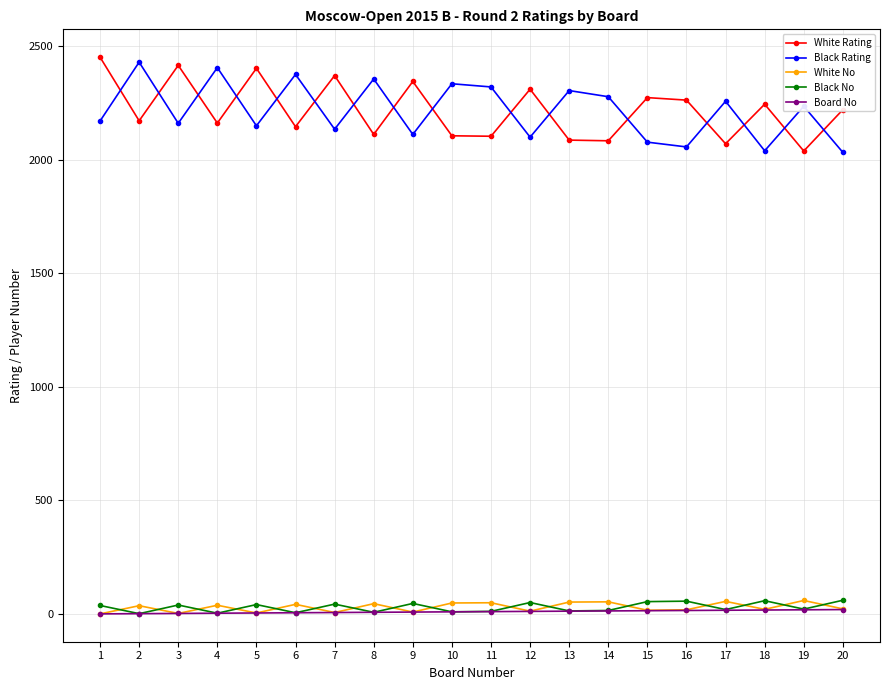

True or false: White Rating and Black No cross at least once.

False